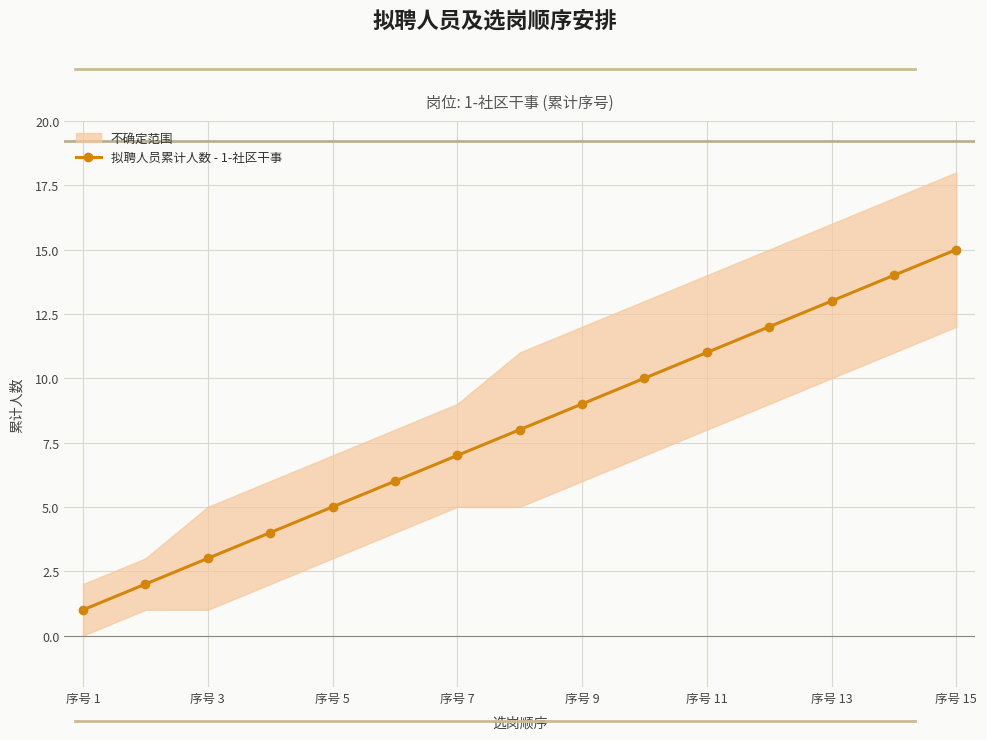

What is the maximum value shown in the chart?

15